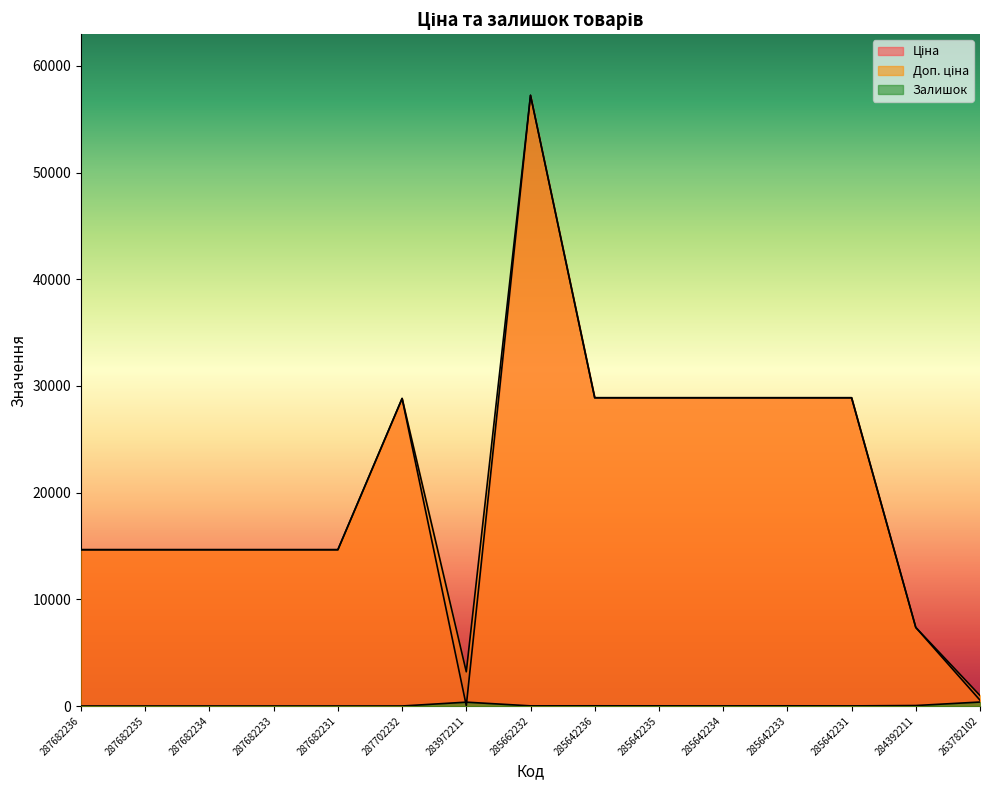

True or false: Доп. ціна has a value of 19411.7 at 285642233.

False